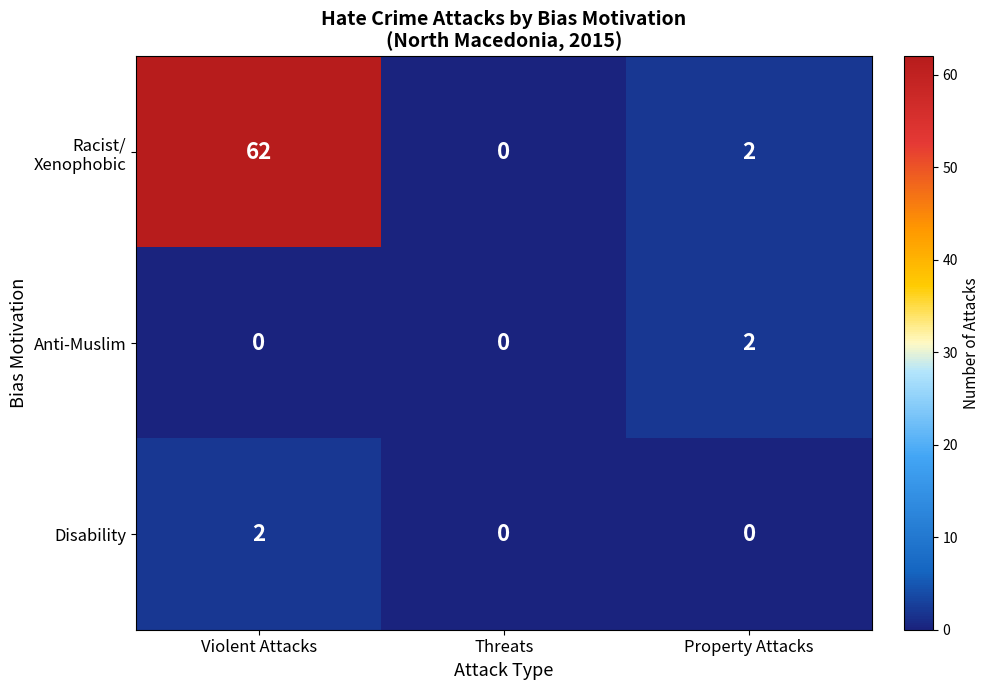

Is it true that Anti-Muslim equals 0 at Threats?

True